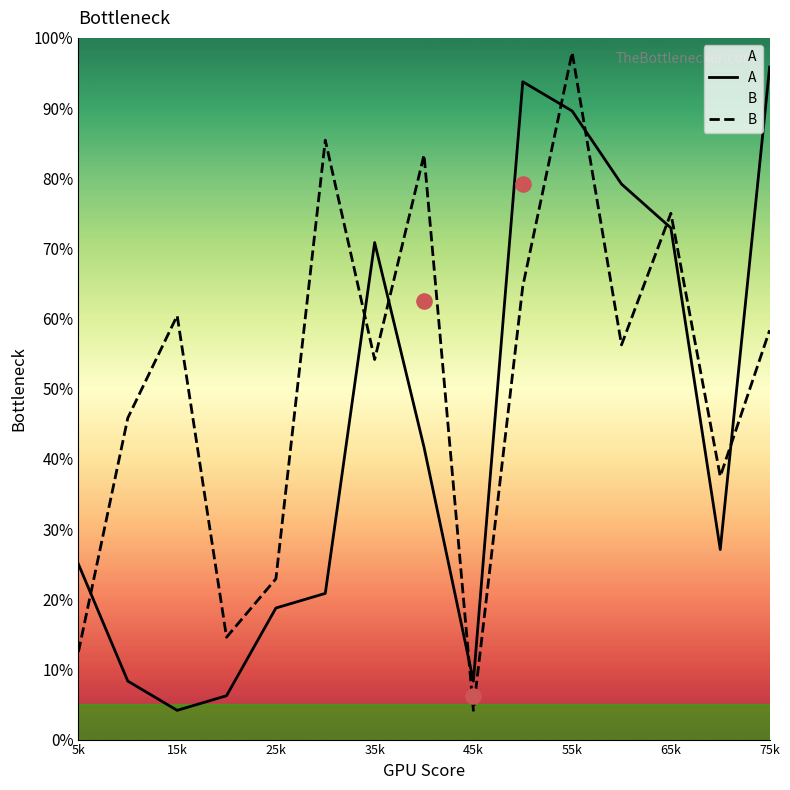

Is it true that A equals 125.8 at 75k?

False